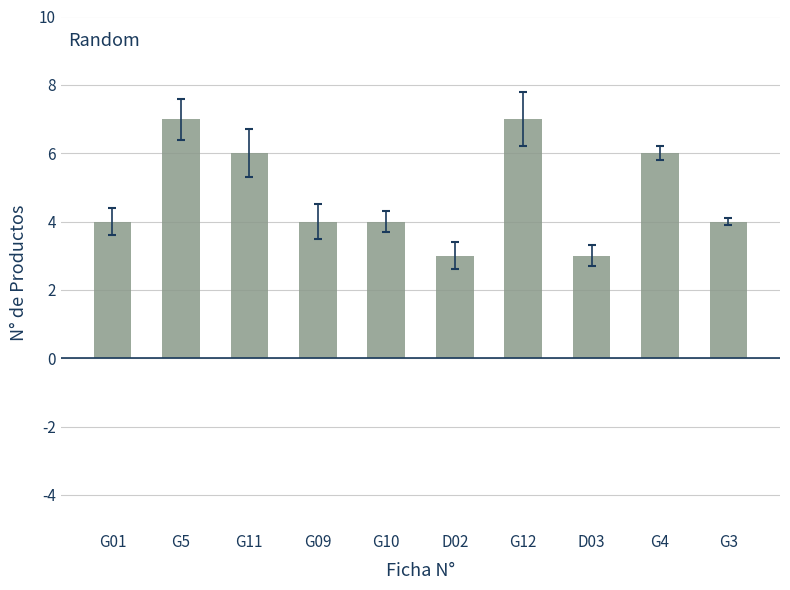

Approximately how many times larger is the value at G01 compared to G5?

0.6